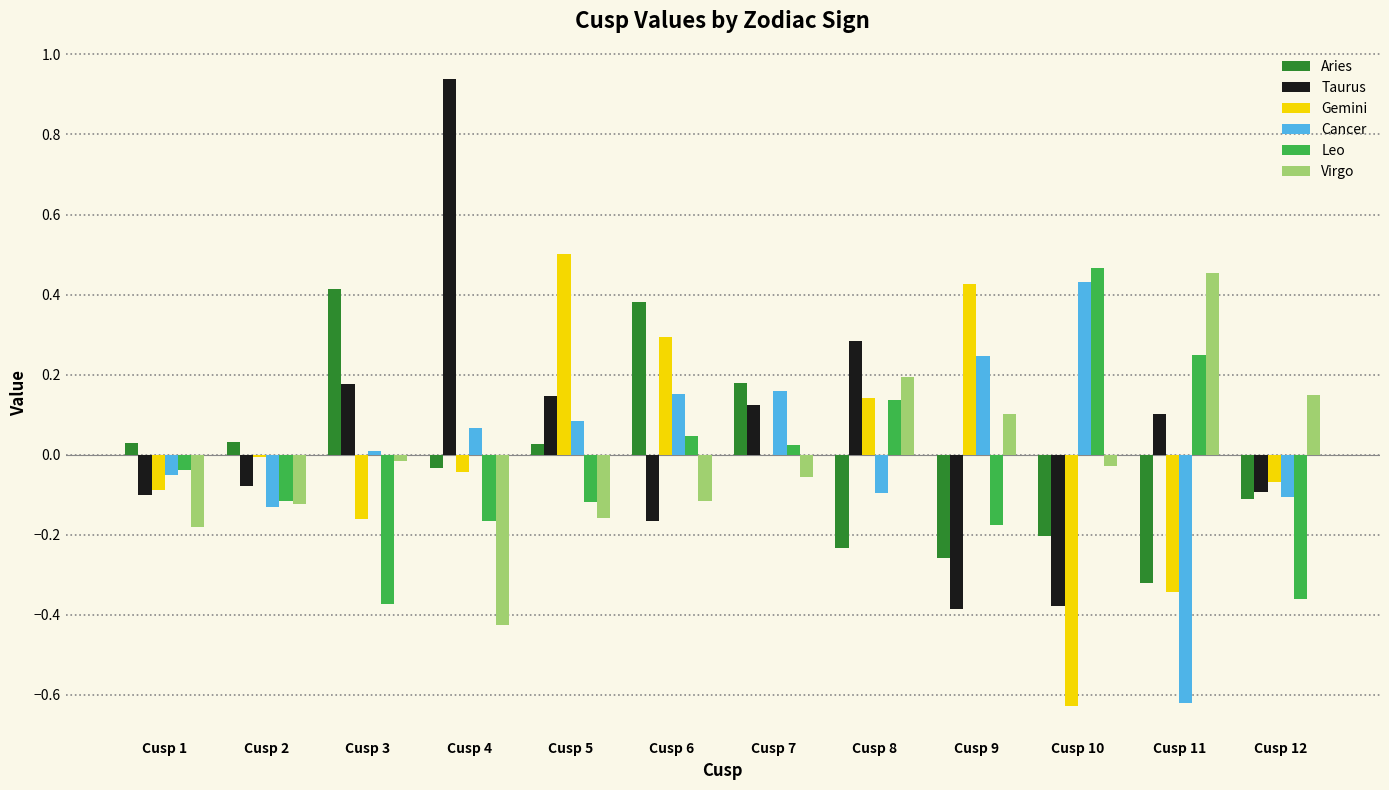

The Leo series shows -0.2 at Cusp 12. True or false?

False